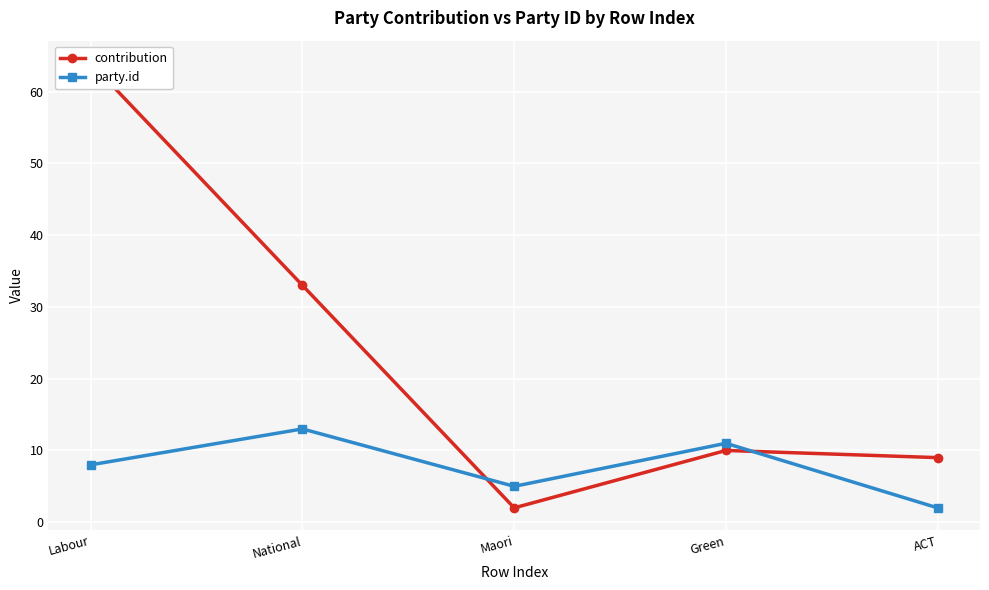

What is the total value across all series at Maori?

7